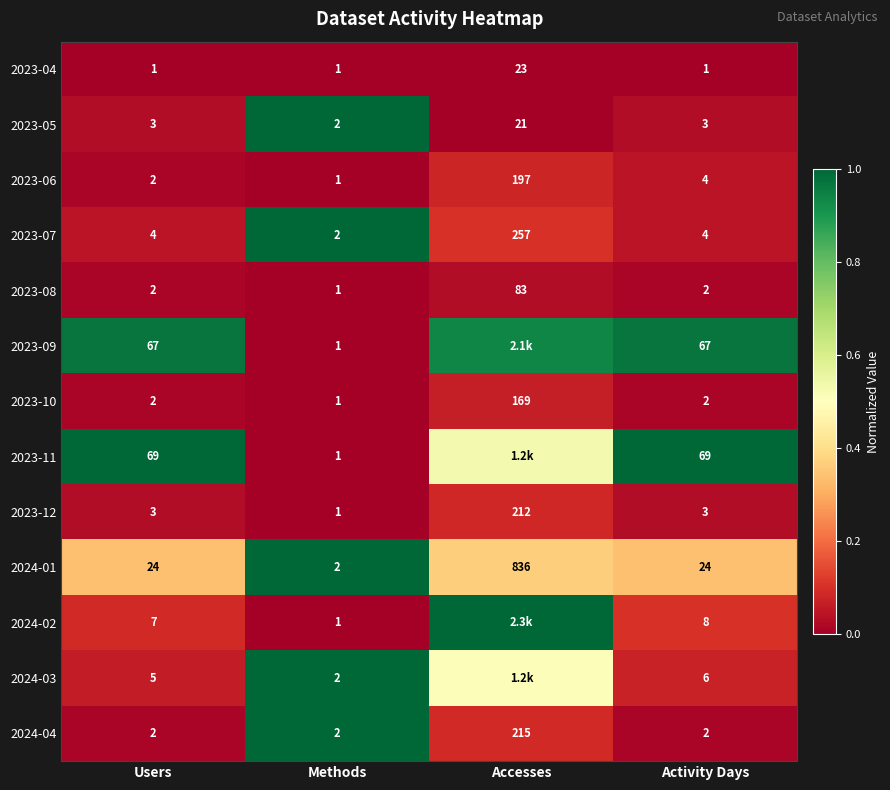

Which category has the lowest value in the 2023-12 series?

Methods